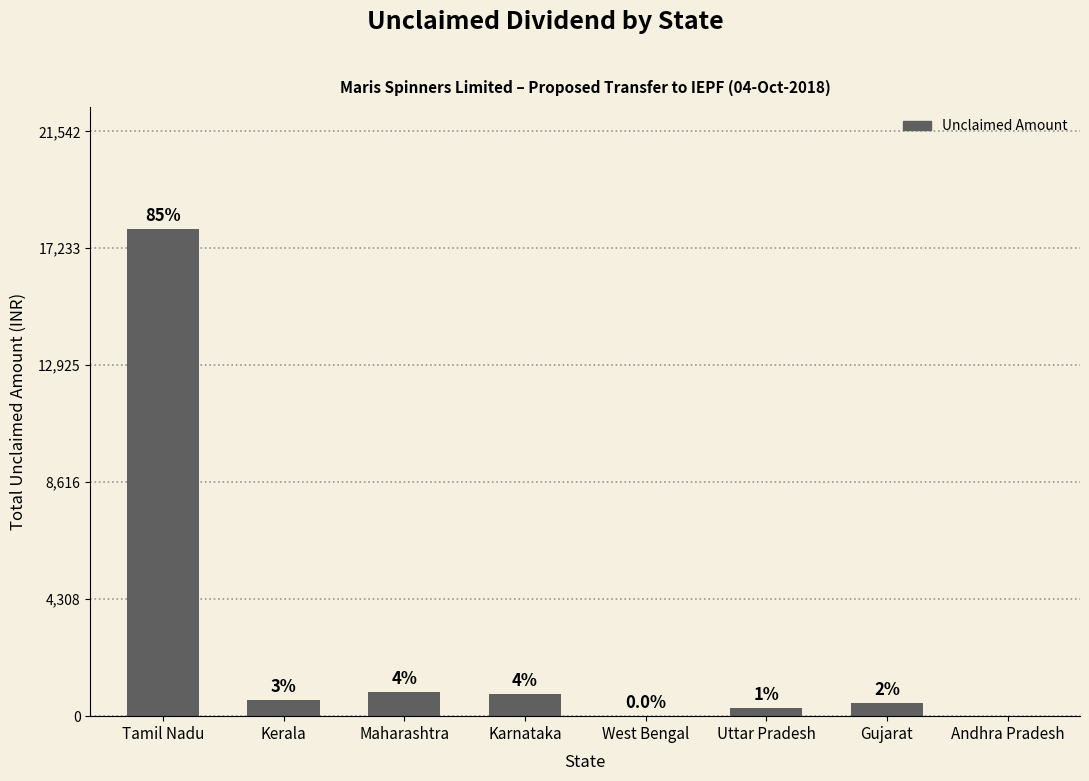

Are the bars horizontal?

No